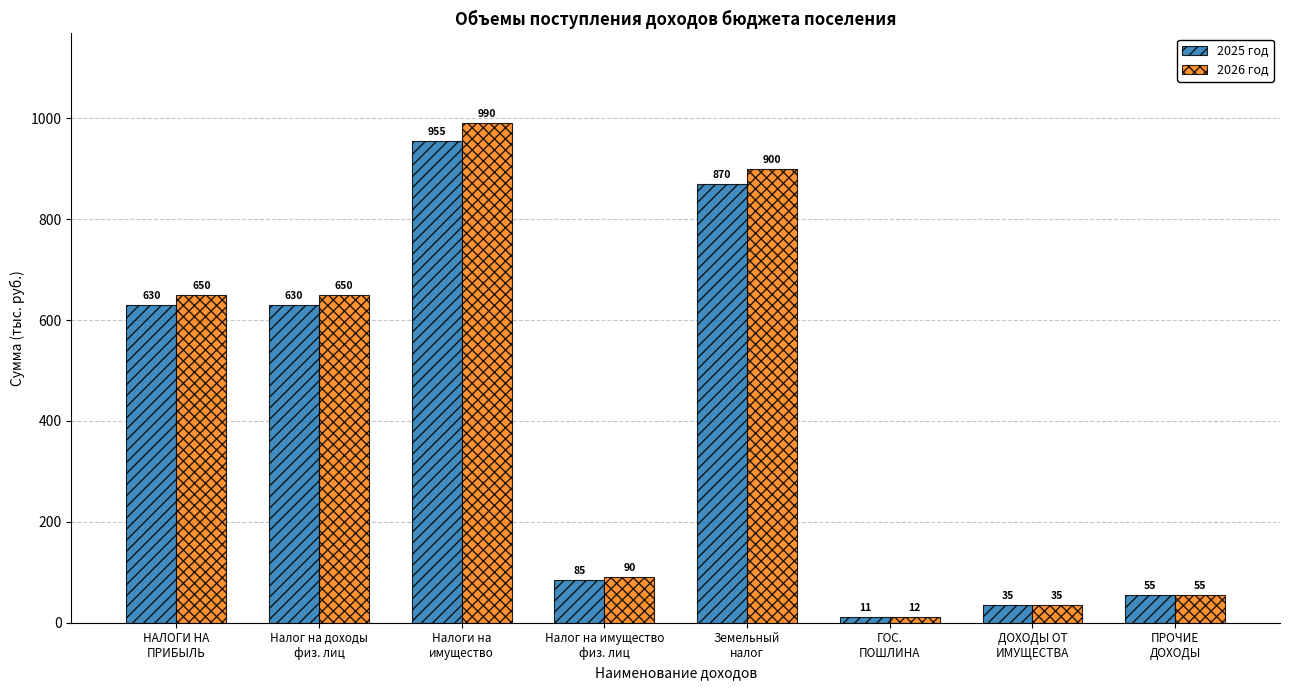

At how many categories does at least one series exceed 759?

2